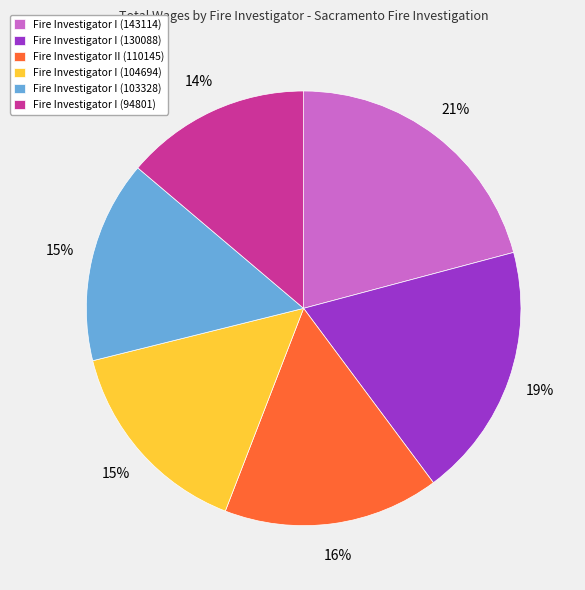

To the nearest percent, what percentage of the pie is Fire Investigator II (110145)?

16%